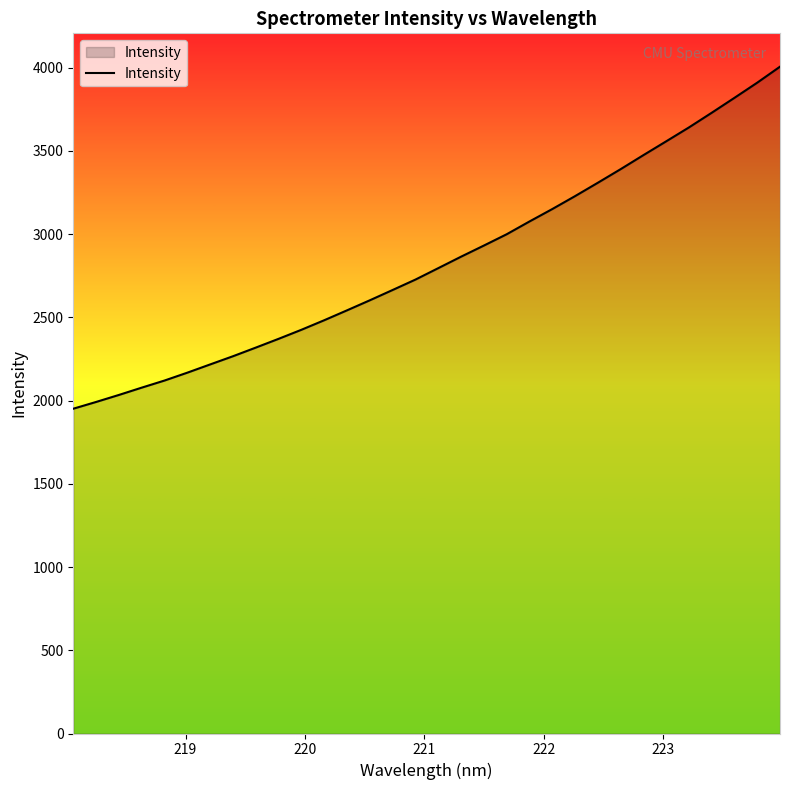

What is the difference between the maximum and minimum values?

2054.6